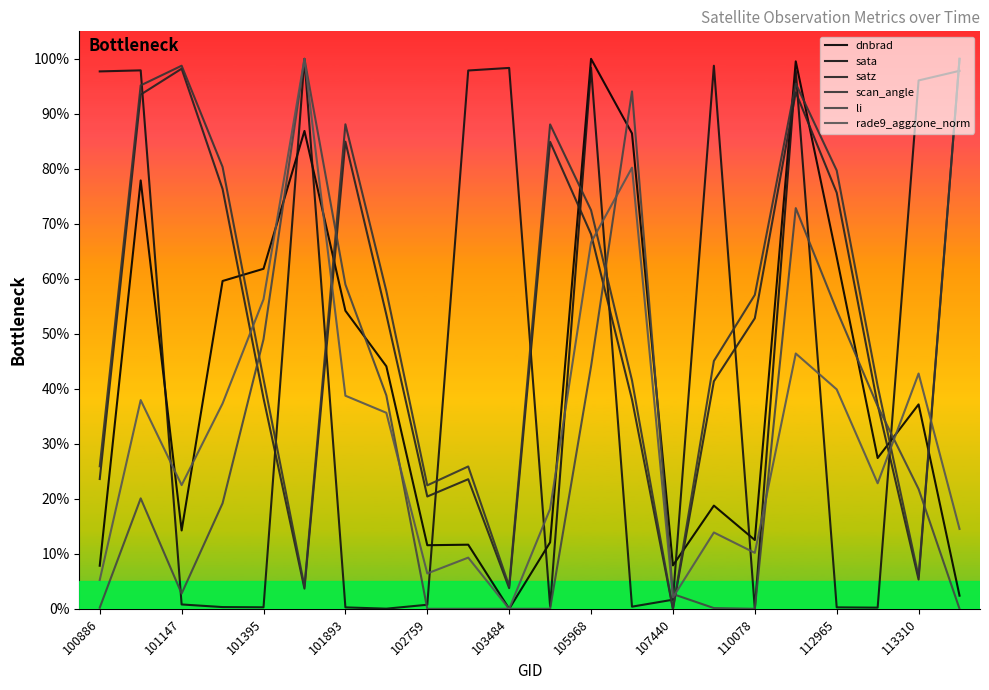

Rank the series by their maximum value, from highest to lowest.

dnbrad, sata, satz, scan_angle, li, rade9_aggzone_norm